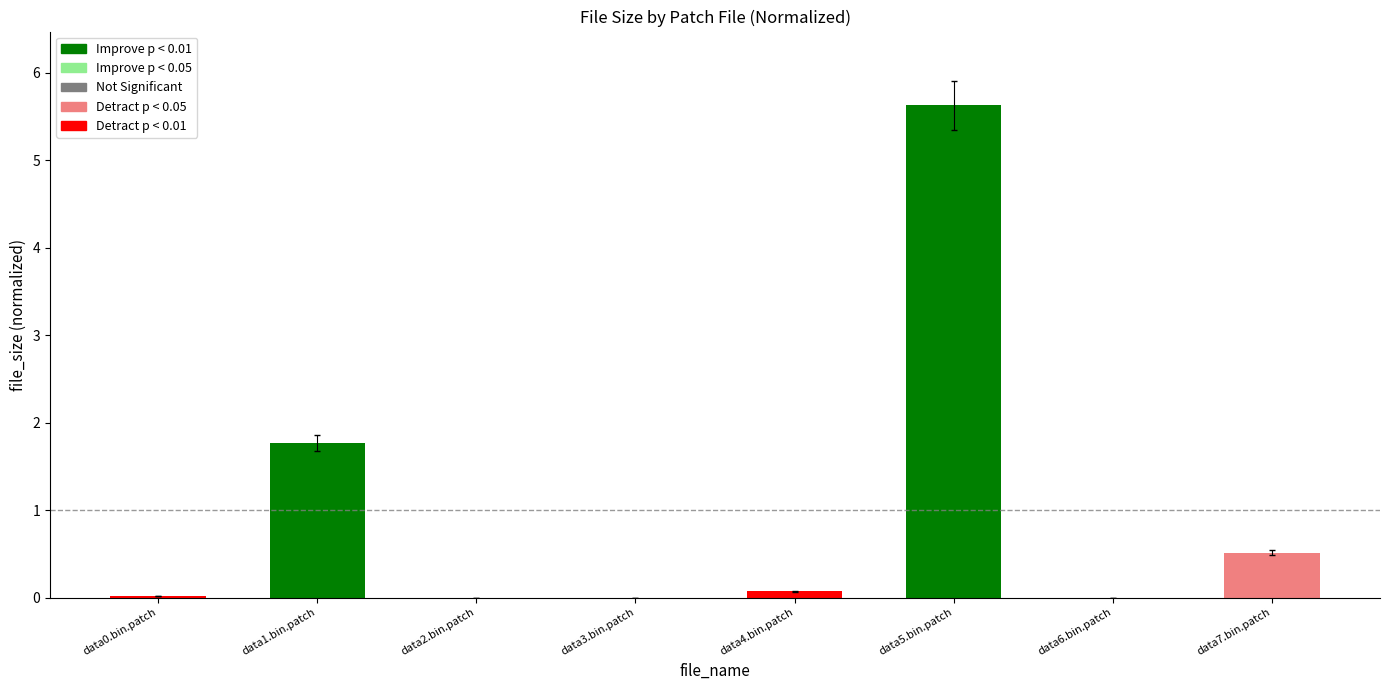

How many data points does each series have?

8